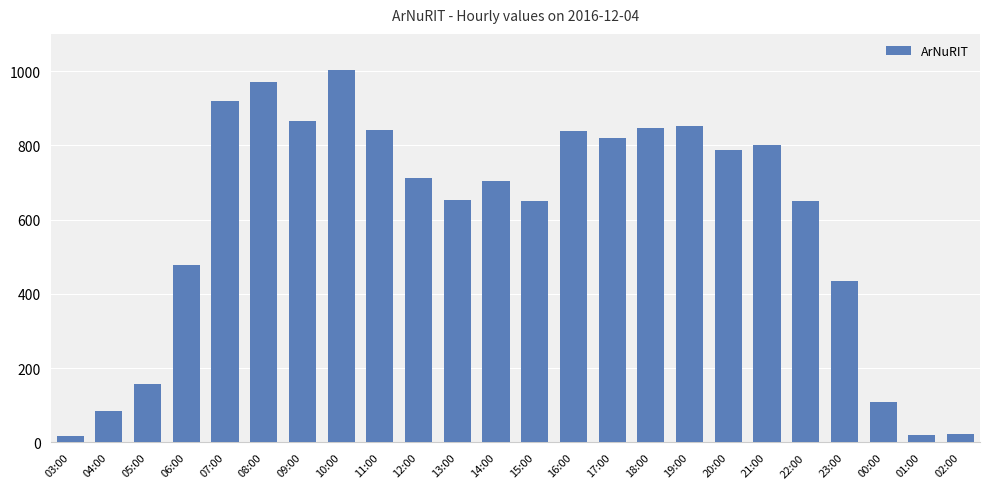

Does the chart contain stacked bars?

No